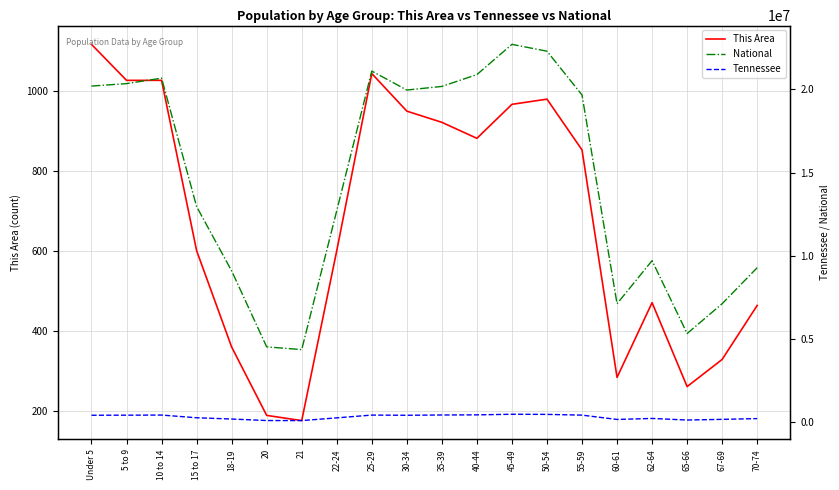

What are all the series names shown in the legend?

This Area, Tennessee, National